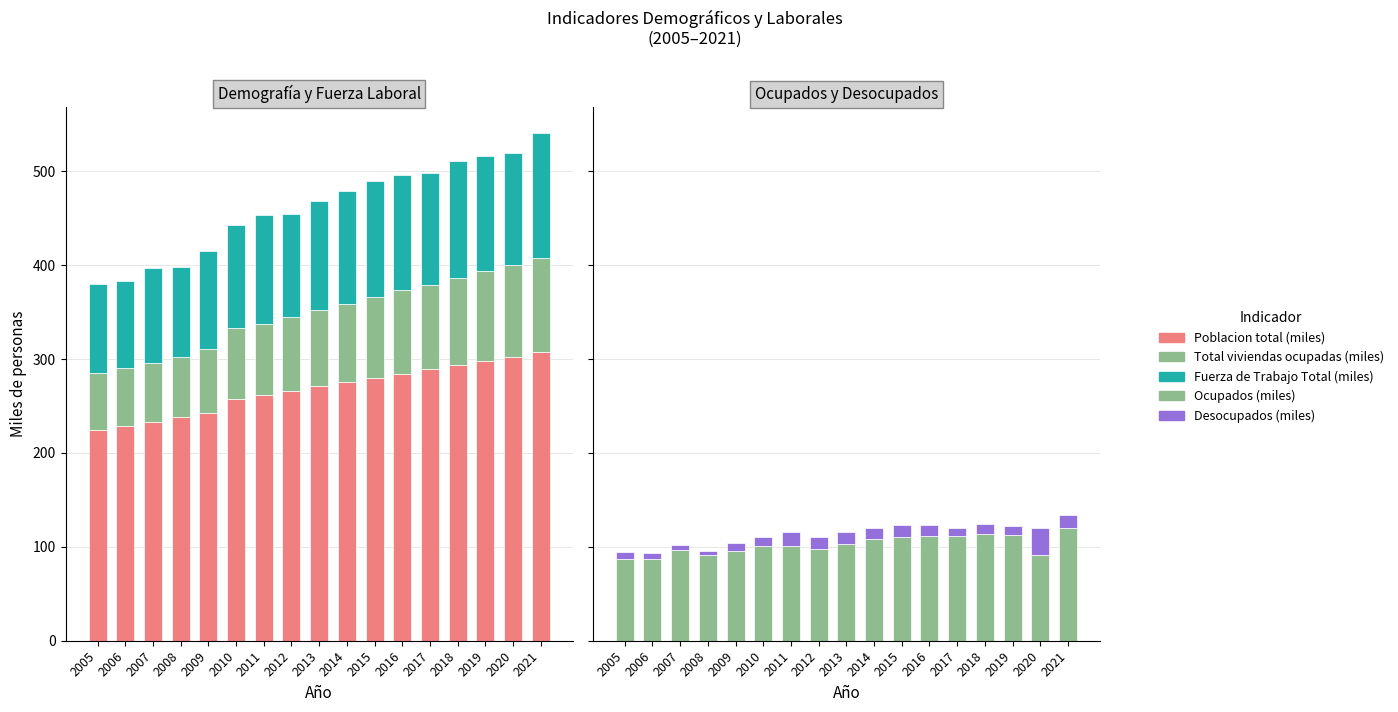

Reading left to right, transcribe all the data shown in this chart.

Poblacion total (miles): 2005=224.0	2006=228.6	2007=233.2	2008=238.1	2009=242.5	2010=257.0	2011=261.2	2012=266.0	2013=271.1	2014=275.5	2015=280.1	2016=284.6	2017=289.1	2018=293.8	2019=298.1	2020=302.7	2021=307.1
Total viviendas ocupadas (miles): 2005=61.3	2006=61.5	2007=62.2	2008=64.2	2009=68.5	2010=76.0	2011=76.2	2012=78.6	2013=81.5	2014=83.2	2015=86.1	2016=88.6	2017=89.5	2018=92.3	2019=95.9	2020=97.0	2021=100.2
Fuerza de Trabajo Total (miles): 2005=95.0	2006=93.0	2007=101.6	2008=96.0	2009=104.2	2010=110.1	2011=115.8	2012=110.4	2013=116.3	2014=120.6	2015=122.9	2016=123.2	2017=119.6	2018=124.8	2019=122.7	2020=119.7	2021=133.7
Ocupados (miles): 2005=87.1	2006=87.3	2007=96.3	2008=91.7	2009=95.6	2010=101.1	2011=100.9	2012=98.1	2013=103.1	2014=108.6	2015=110.9	2016=111.2	2017=111.0	2018=114.0	2019=112.3	2020=91.8	2021=120.6
Desocupados (miles): 2005=7.8	2006=5.7	2007=5.3	2008=4.4	2009=8.6	2010=9.0	2011=14.8	2012=12.3	2013=13.2	2014=12.0	2015=12.1	2016=12.0	2017=8.6	2018=10.8	2019=10.4	2020=27.9	2021=13.1